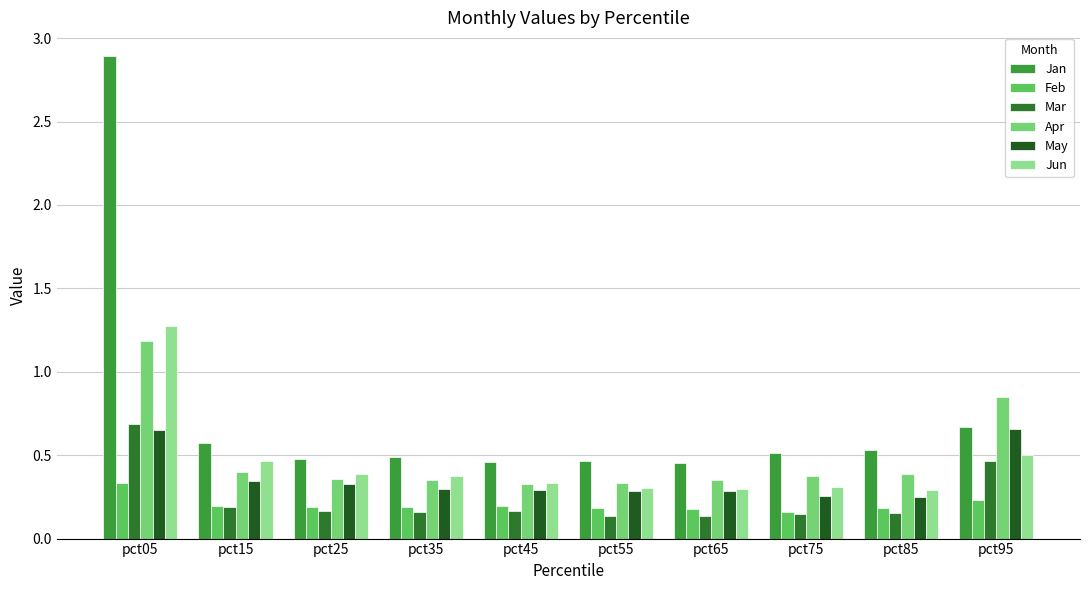

Is it true that Apr equals 0.5 at pct35?

False